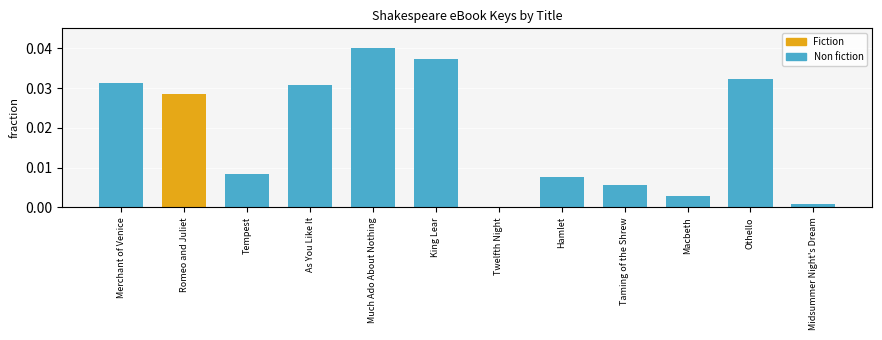

What is the sum of all values?

0.2